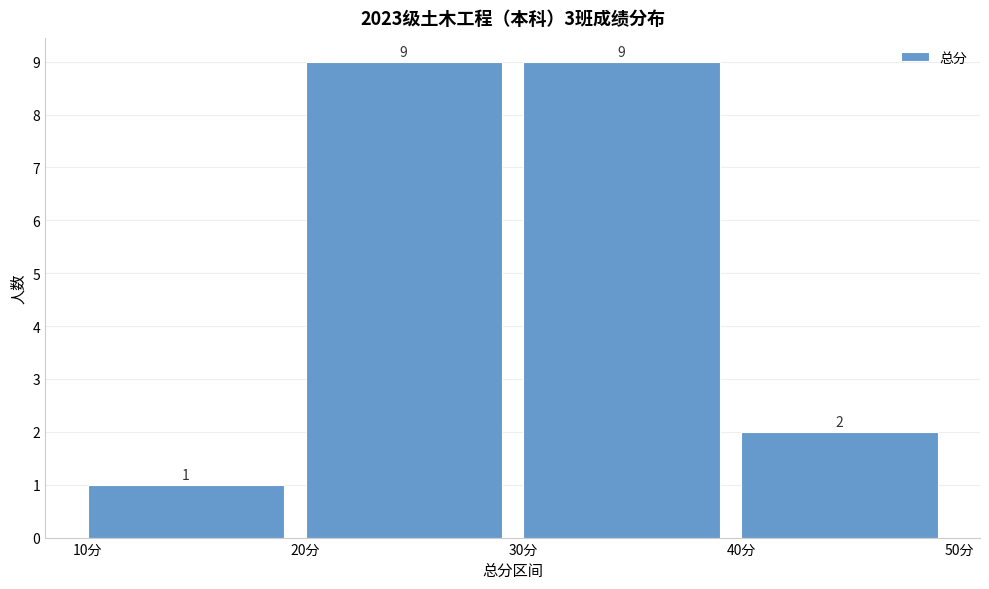

Reading left to right, transcribe this chart: for each bar, give the range it covers on the x-axis and its height.

10 to 20: 1
20 to 30: 9
30 to 40: 9
40 to 50: 2